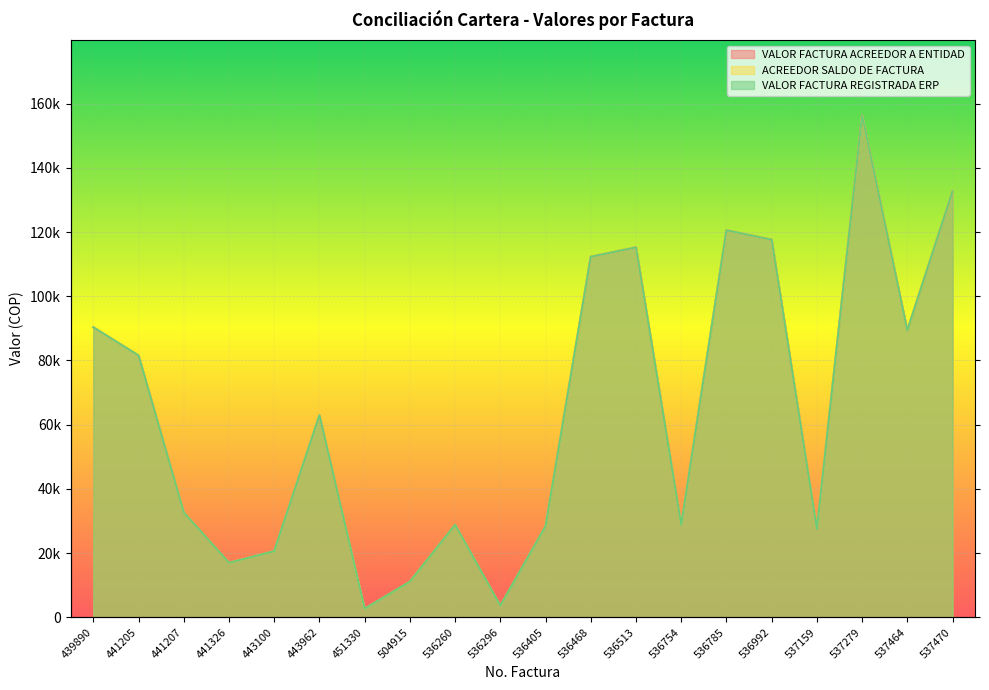

List the labels in order of ACREEDOR SALDO DE FACTURA value, smallest first.

451330, 536296, 504915, 441326, 443100, 537159, 536405, 536754, 536260, 441207, 443962, 441205, 537464, 439890, 536468, 536513, 536992, 536785, 537470, 537279